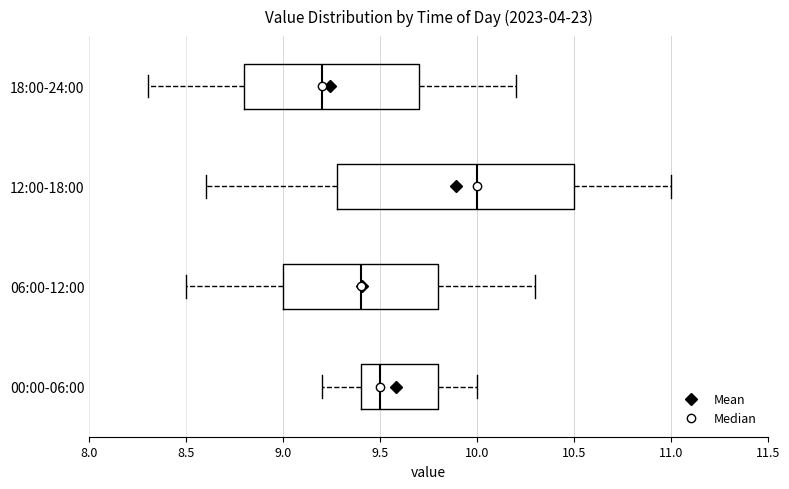

Which box is the widest, from its left edge to its right edge?

12:00-18:00